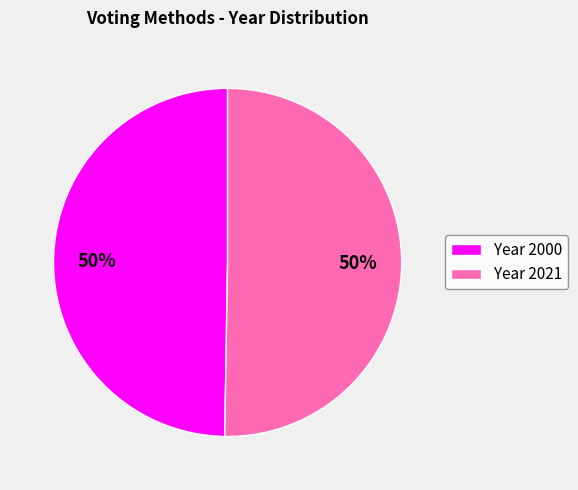

Do Year 2000 and Year 2021 together represent more than half of the pie?

Yes